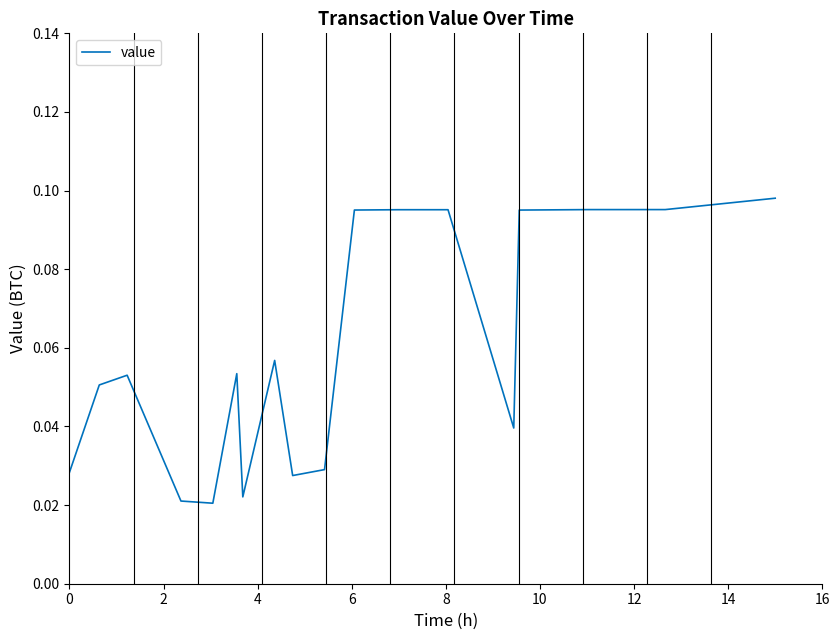

How many lines are shown in the chart?

1